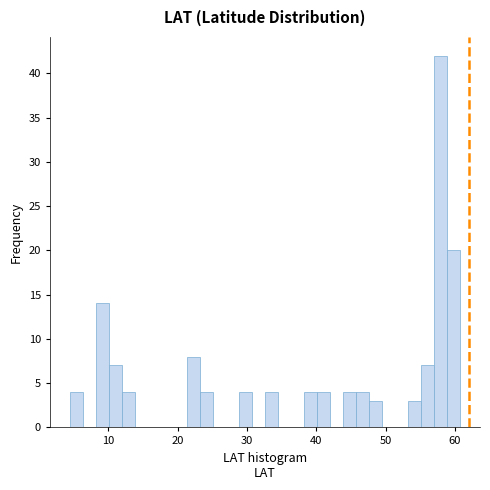

Around what value on the x-axis is the tallest bar? Give the approximate position of its centre, as read against the axis.

58